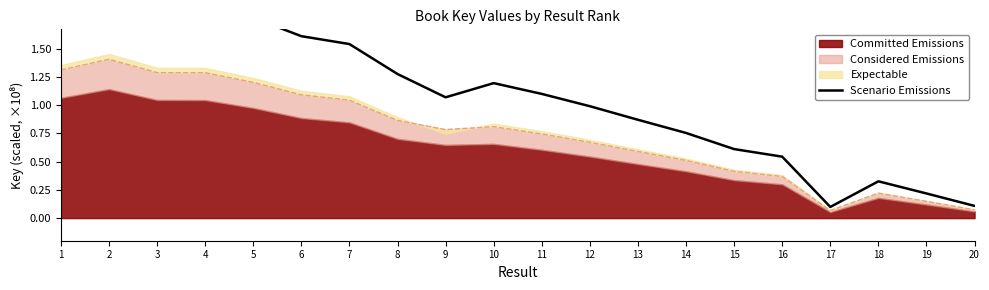

How many data points are above 1?

11